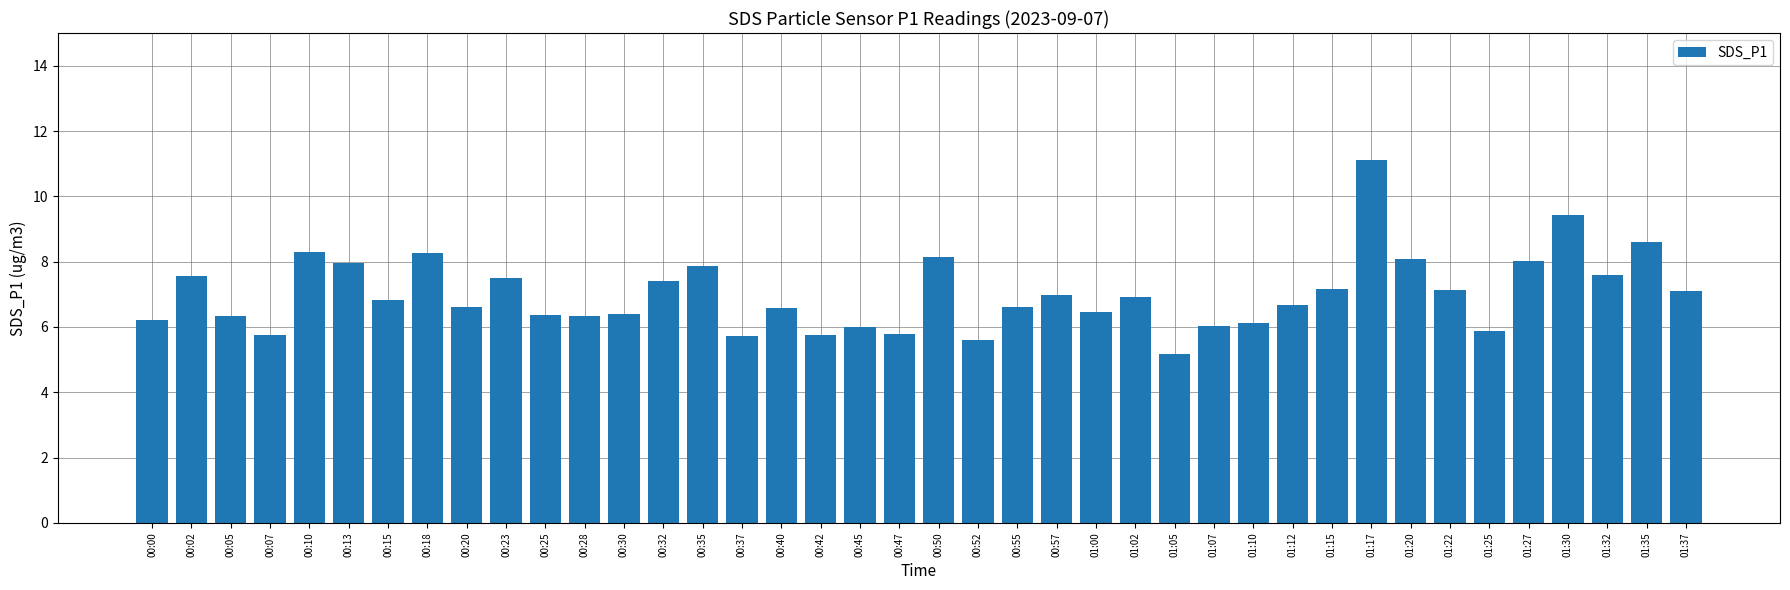

Where does the data first go above 6?

00:00